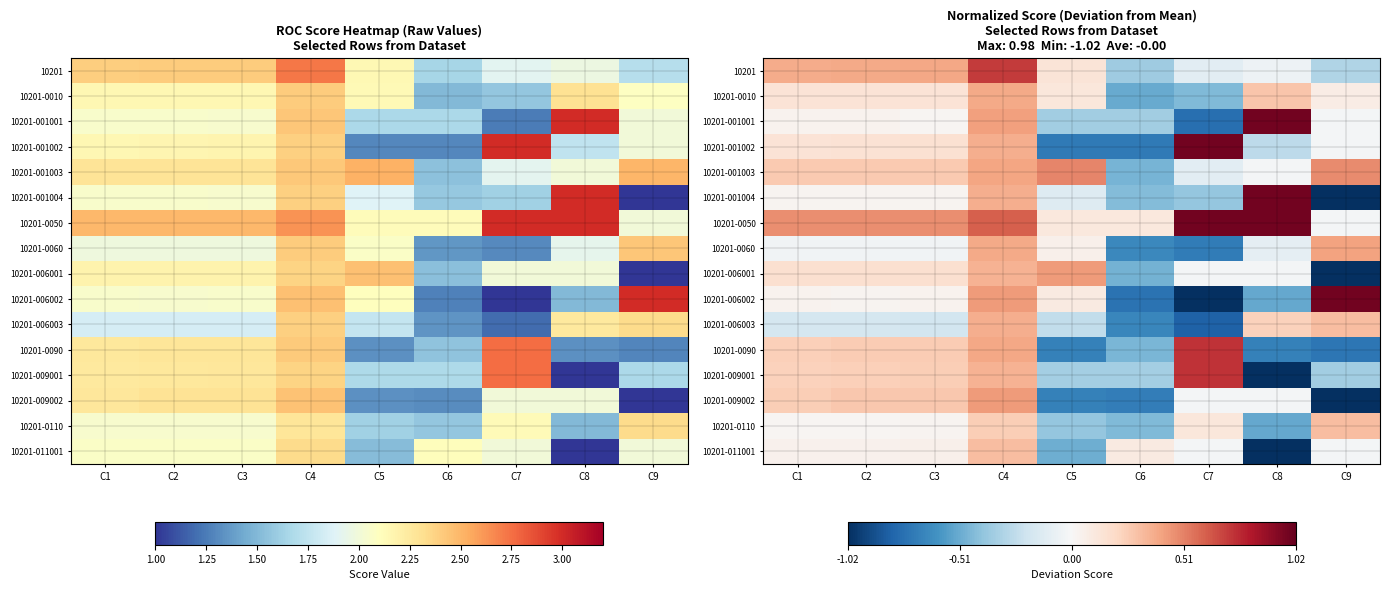

Is the value of 10201-001003 at C9 greater than the value of 10201-0050 at C6?

Yes